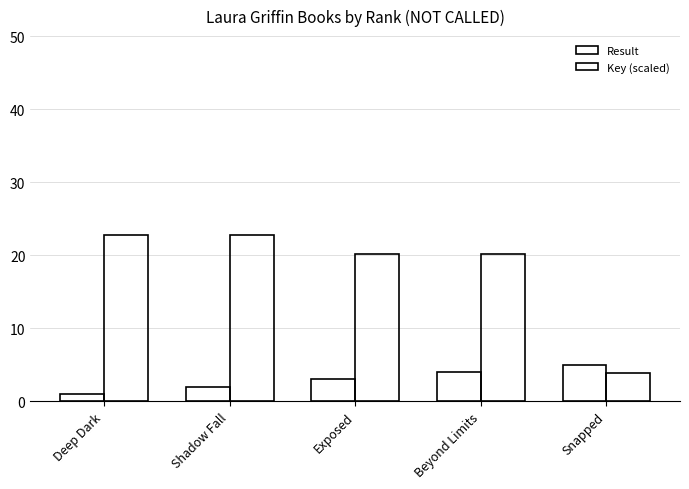

What is the minimum value shown in the chart?

1.0